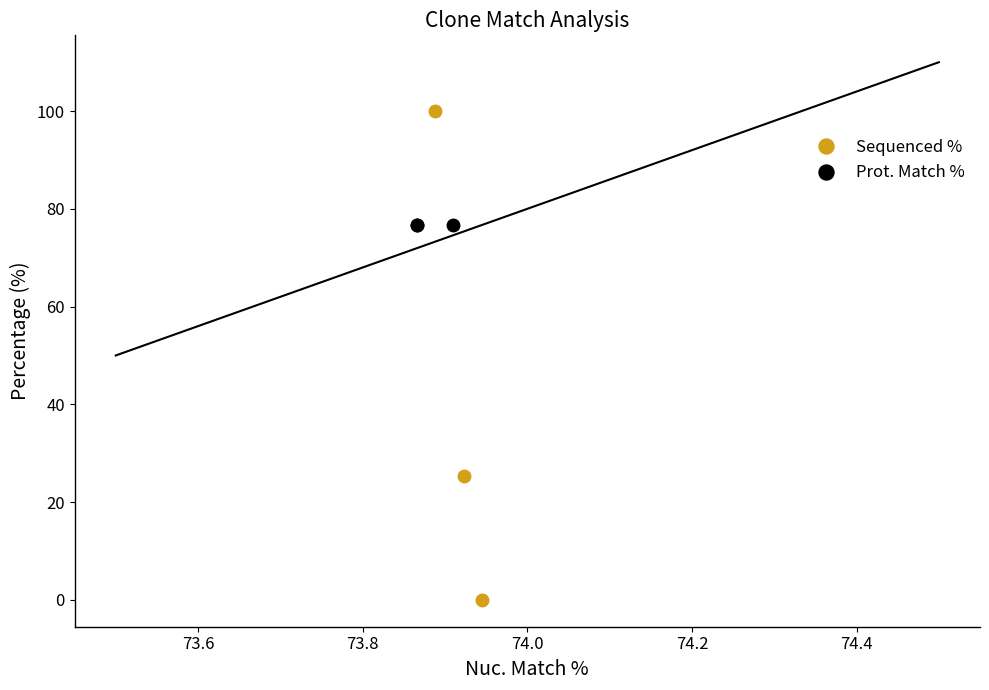

What is the difference between the highest and lowest values at 73.8?

51.3